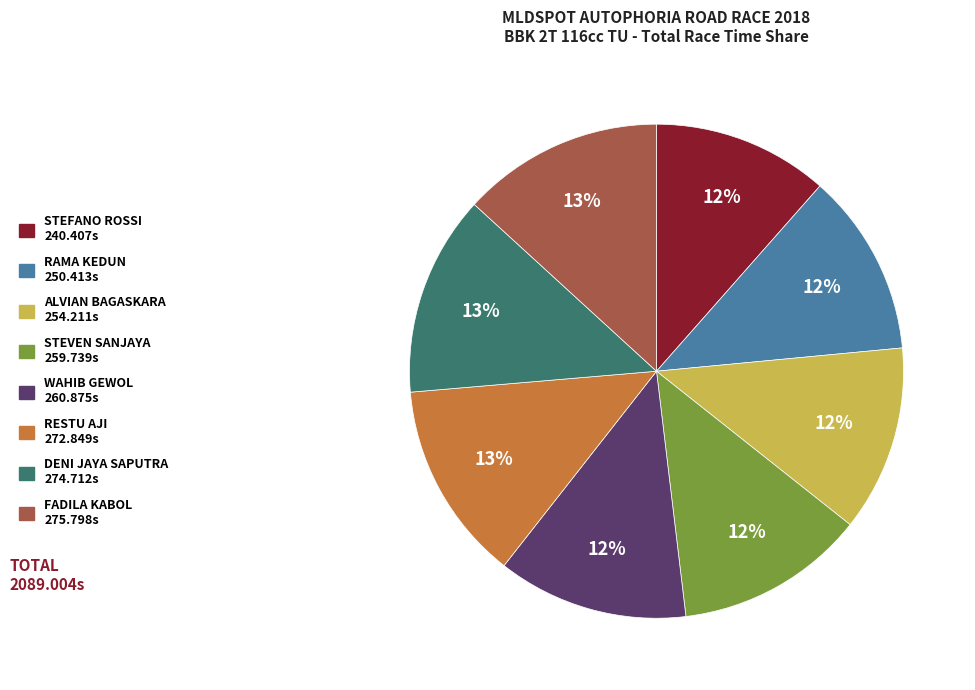

Is STEFANO ROSSI the majority of the pie?

No